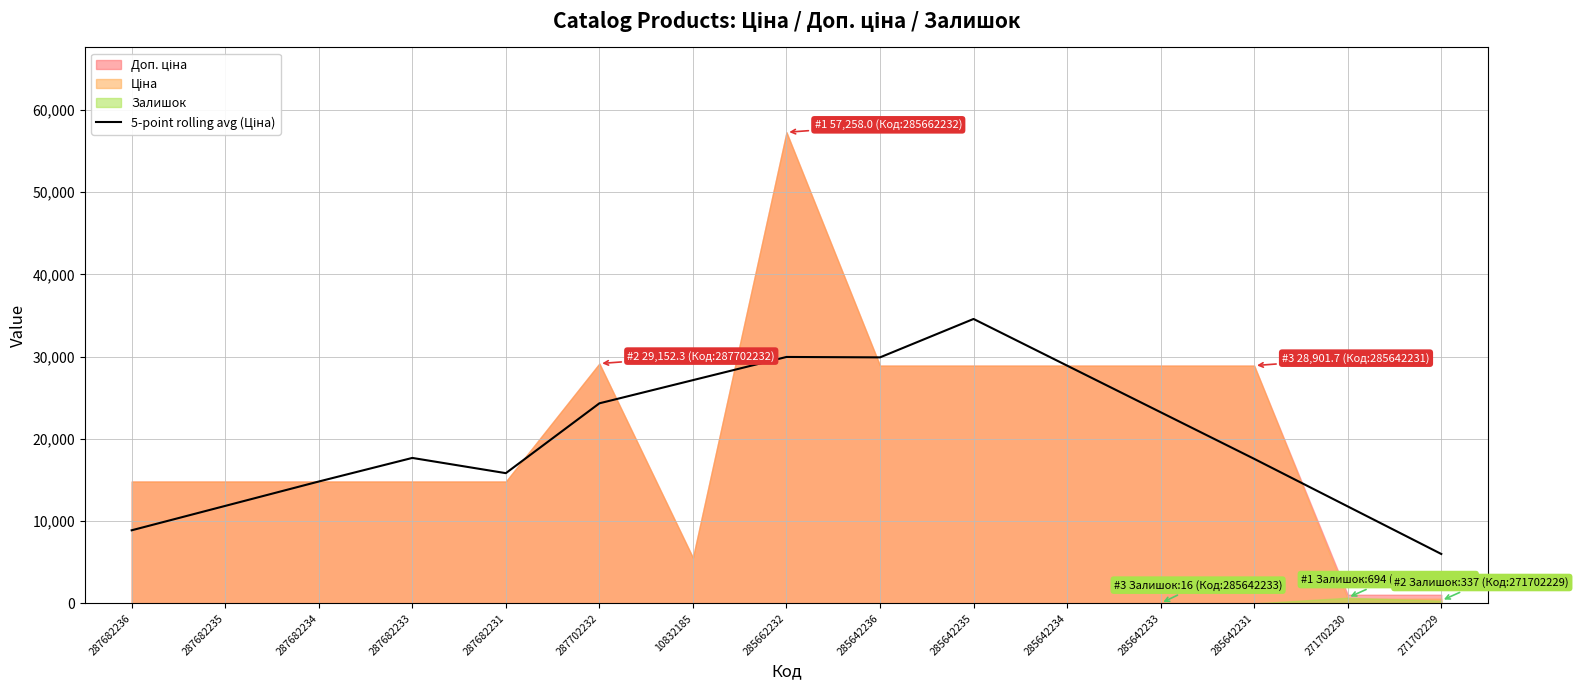

What is the label of the 4th point from the right?

285642233